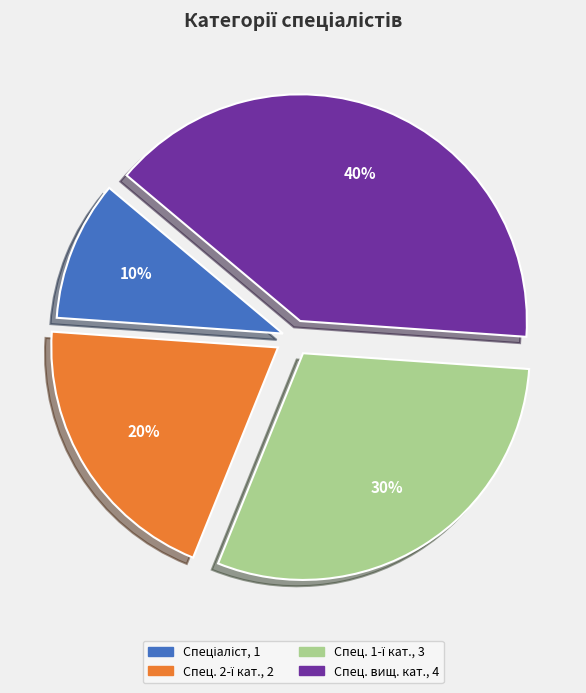

Does any single category account for the majority?

No